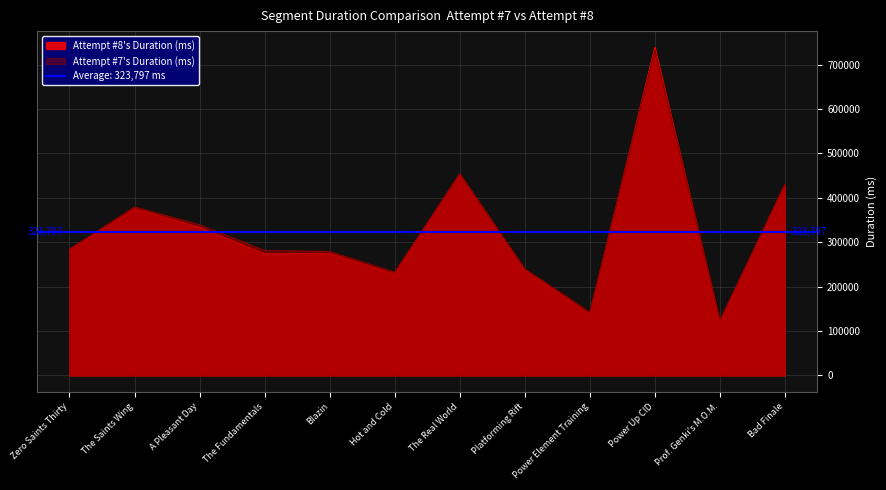

Where do Attempt #8's Duration (ms) and Attempt #7's Duration (ms) first cross each other?

Power Element Training and Power Up CID